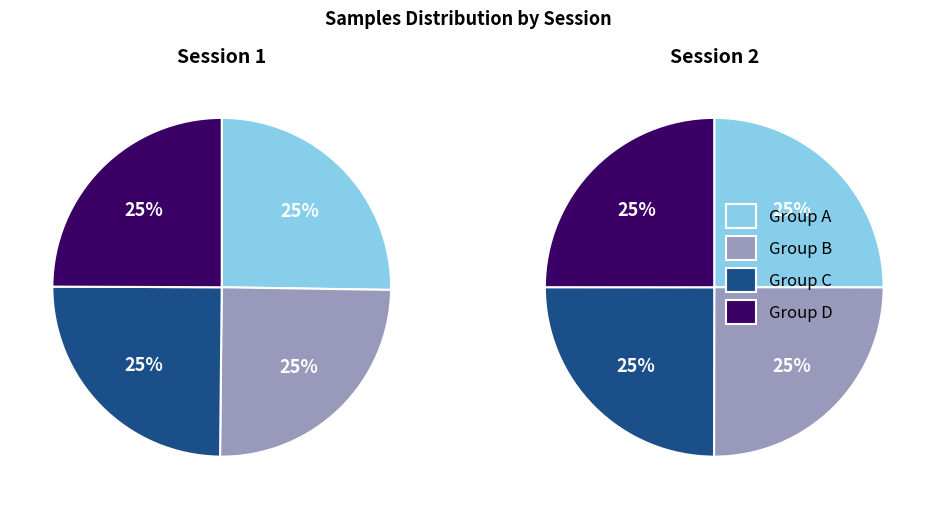

Is there a majority slice in this chart?

No